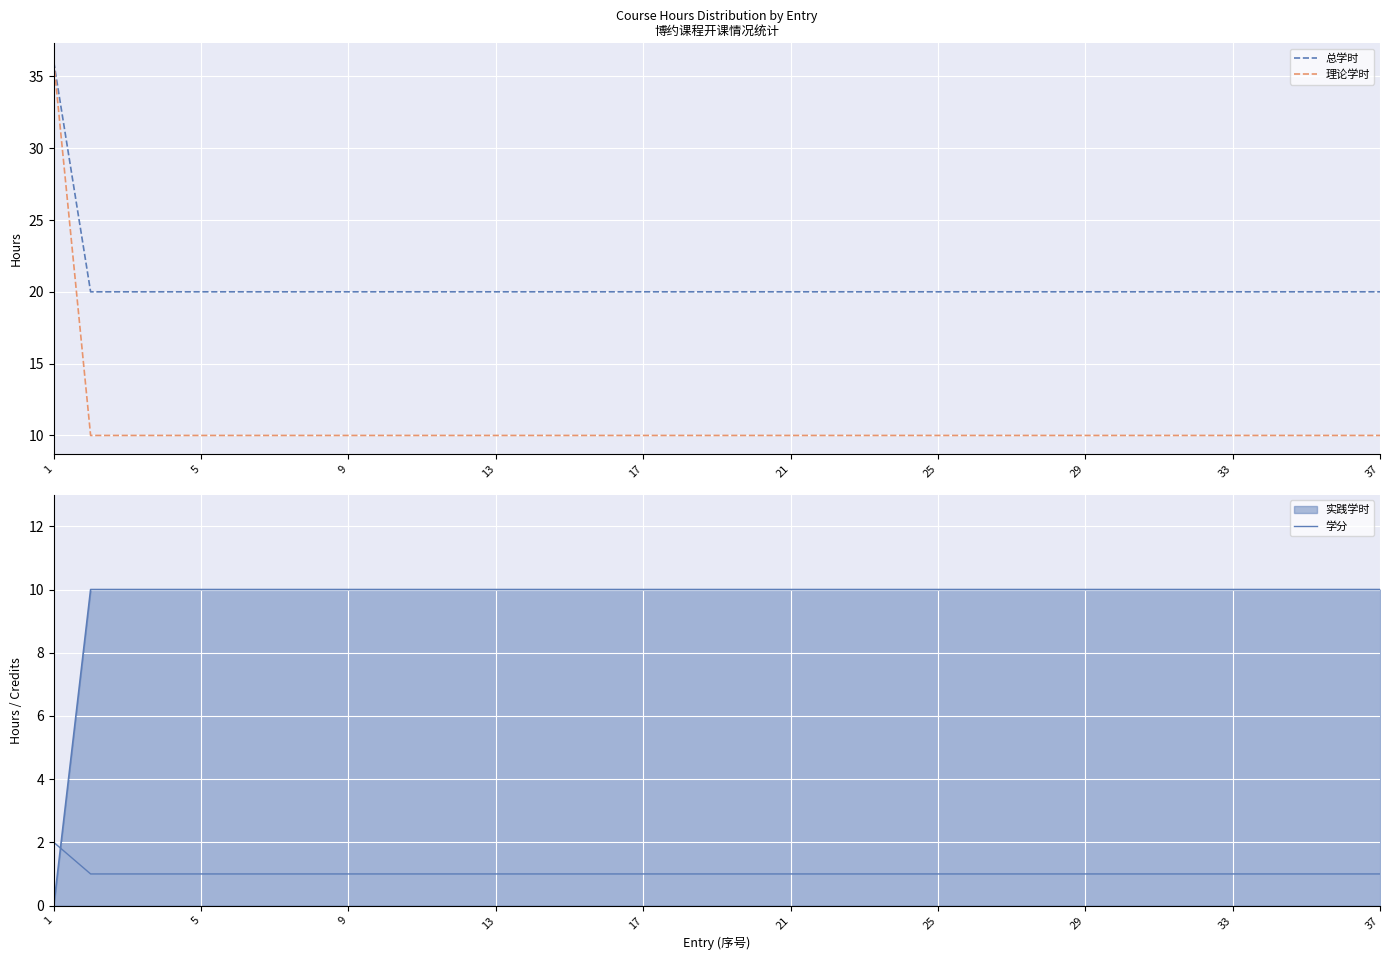

How many data points in 总学时 are above 20?

1